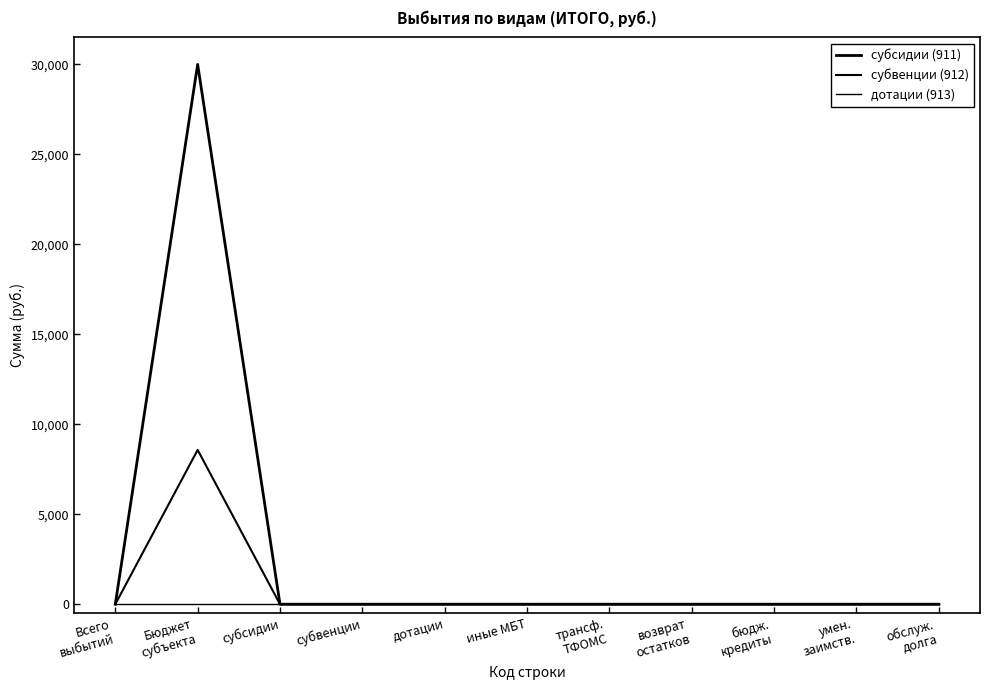

Does the chart have visible grid lines?

No